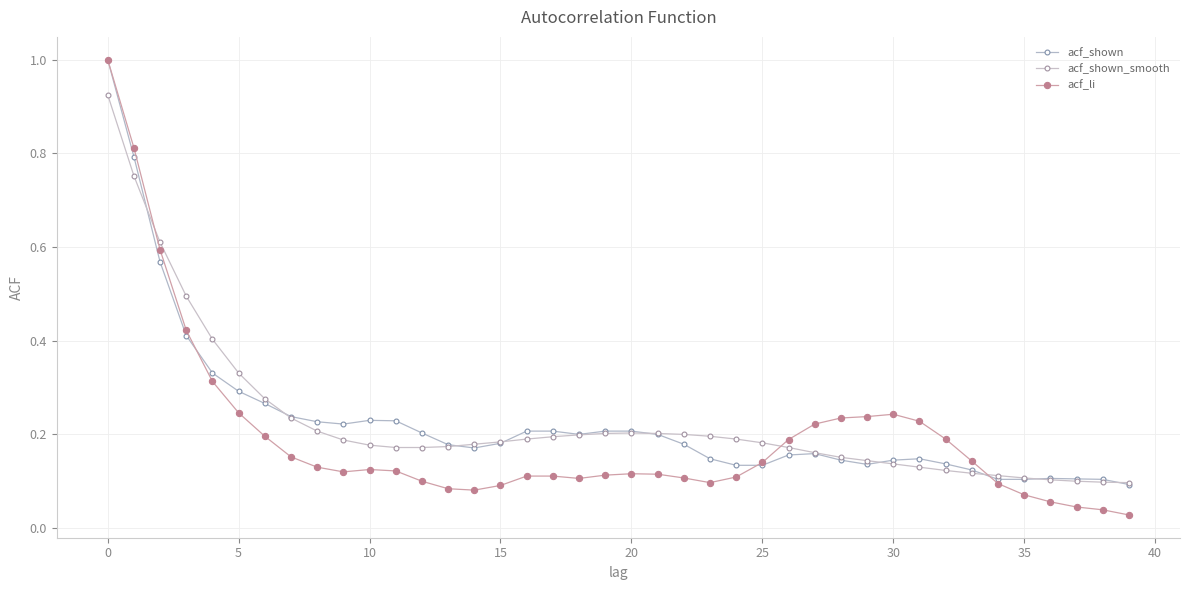

How many data points does each series have?

40